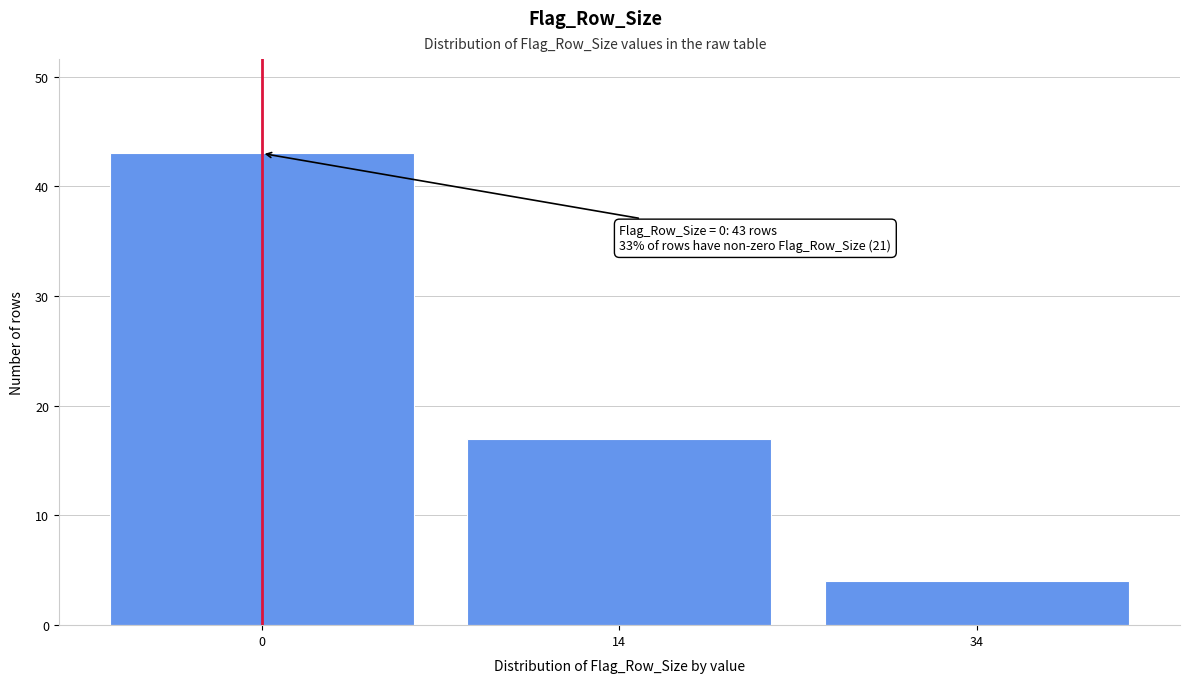

Reading left to right, what are all the values shown in this chart?

43	17	4